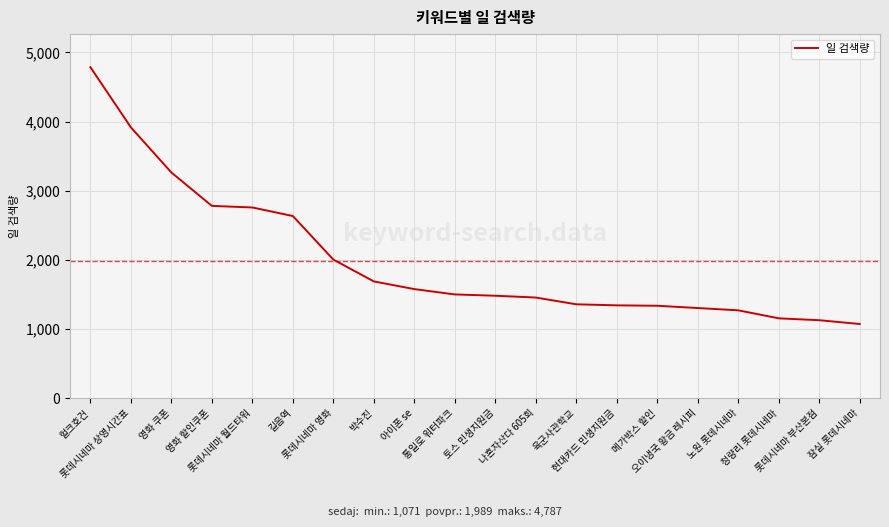

What is the smallest value displayed?

1071